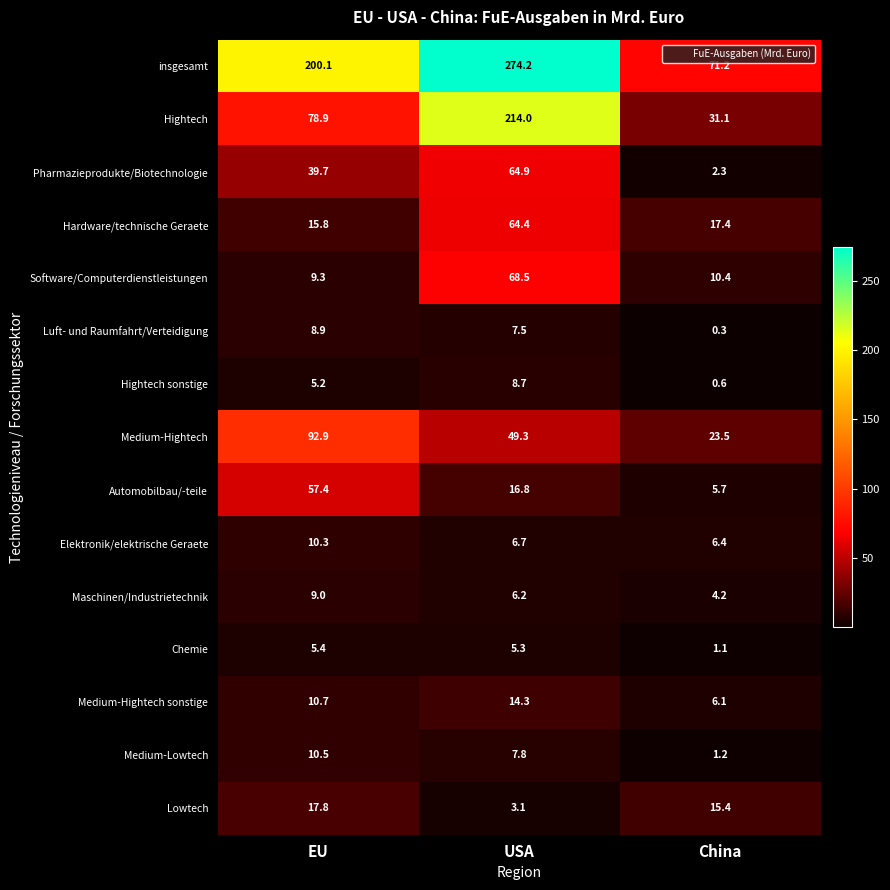

What is the approximate value of Lowtech at China?

15.4